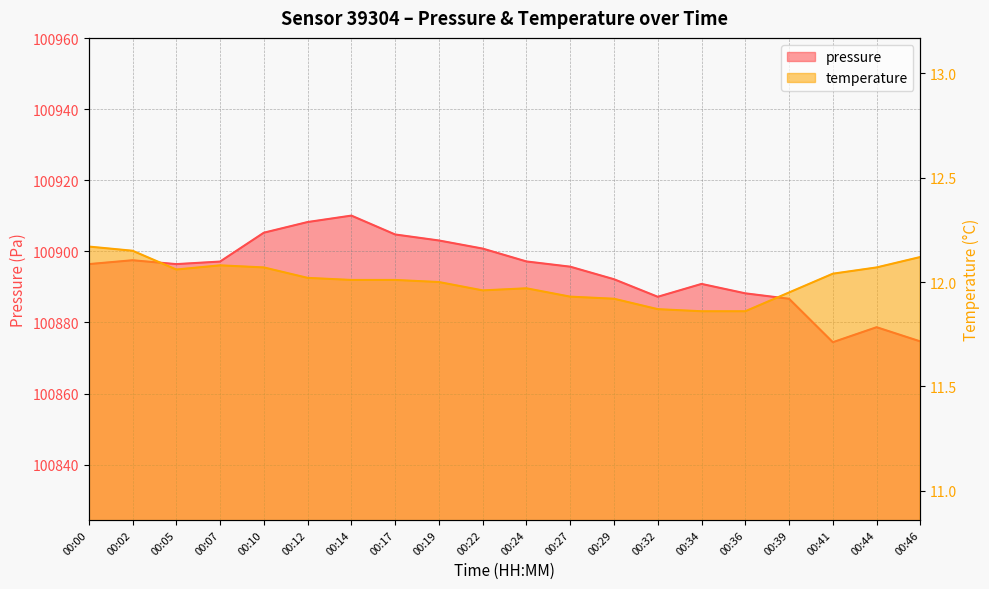

Where is temperature nearest to the value 12?

00:19